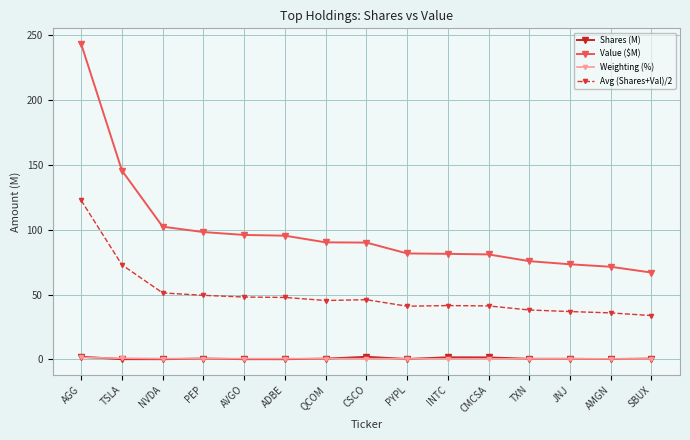

What position from the right is TSLA?

14